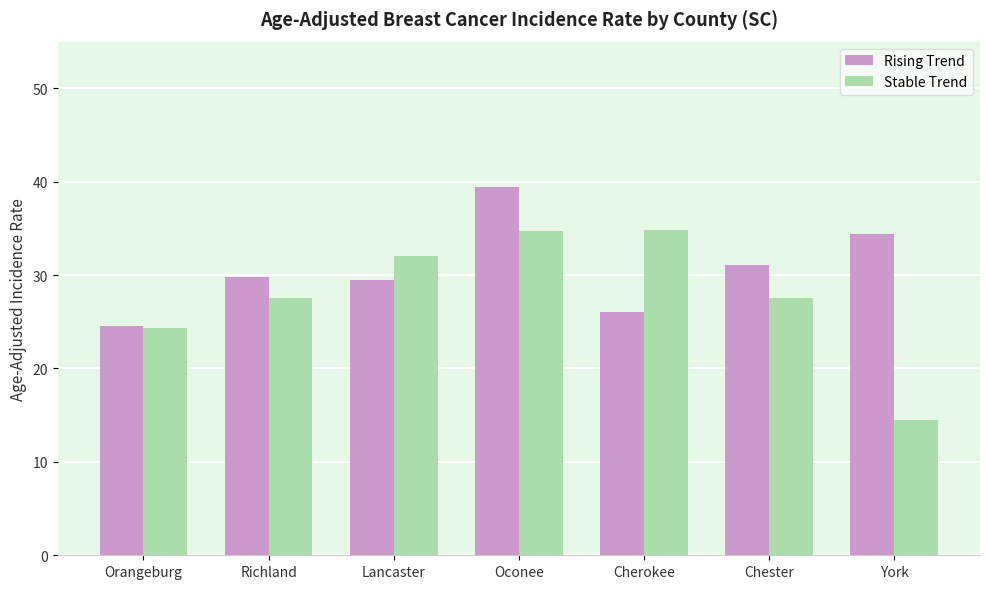

Which series has the largest range (max minus min)?

Stable Trend